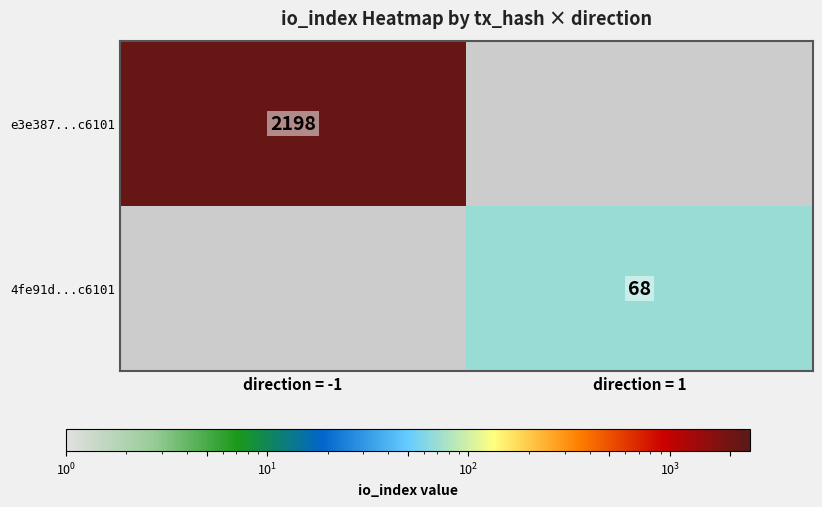

The 4fe91d...c6101 series shows 40 at direction = 1. True or false?

False